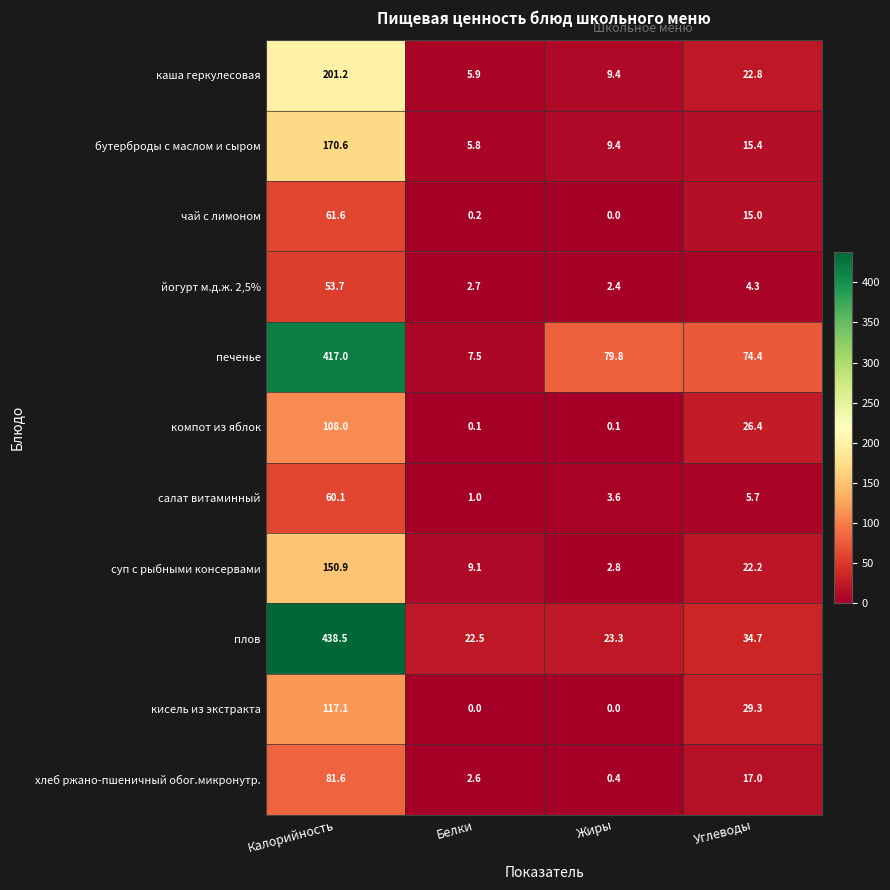

At which label is плов closest to 230?

Углеводы